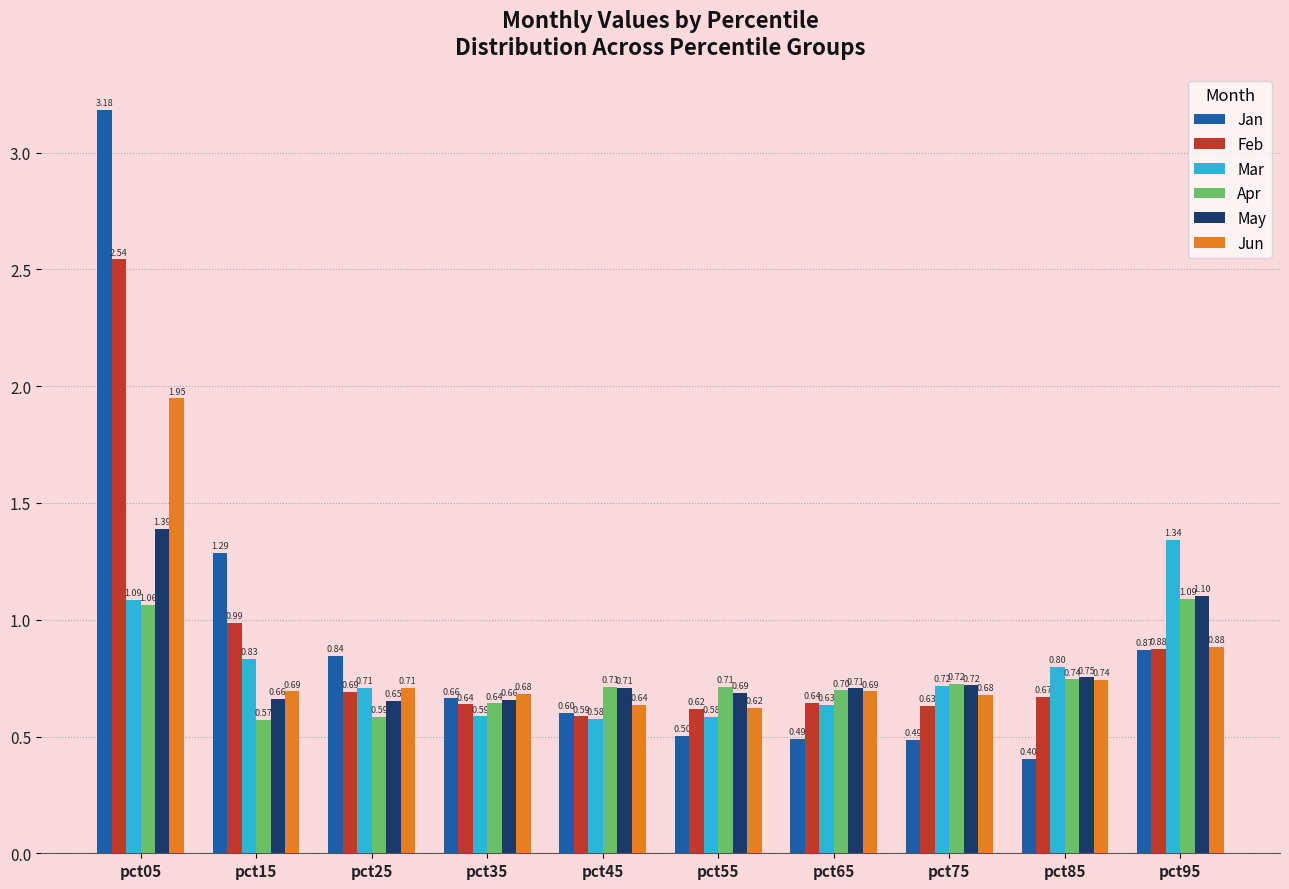

Which label corresponds to the smallest value in the chart?

pct85